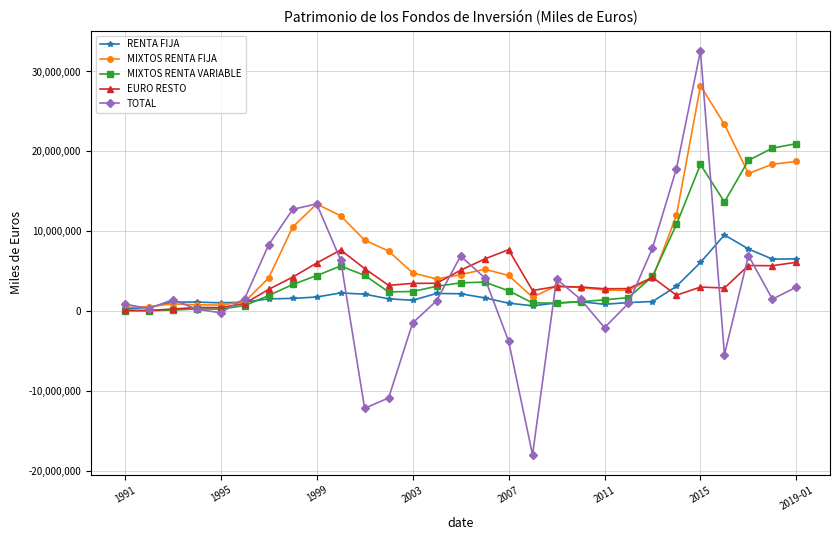

Which series has the largest total across all categories?

MIXTOS RENTA FIJA